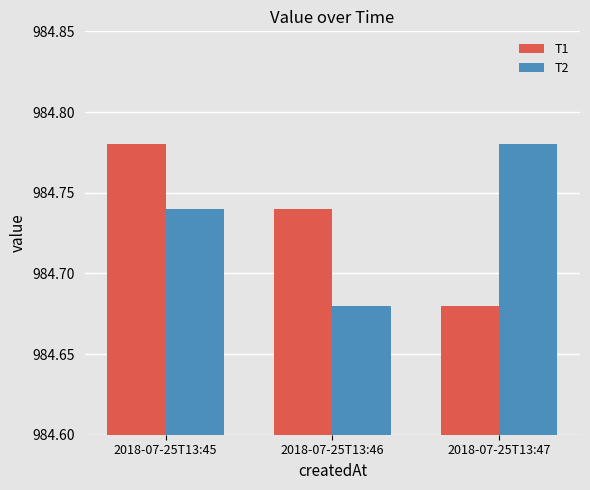

What is the sum of the T1 values at 2018-07-25T13:47 and 2018-07-25T13:45?

1969.5